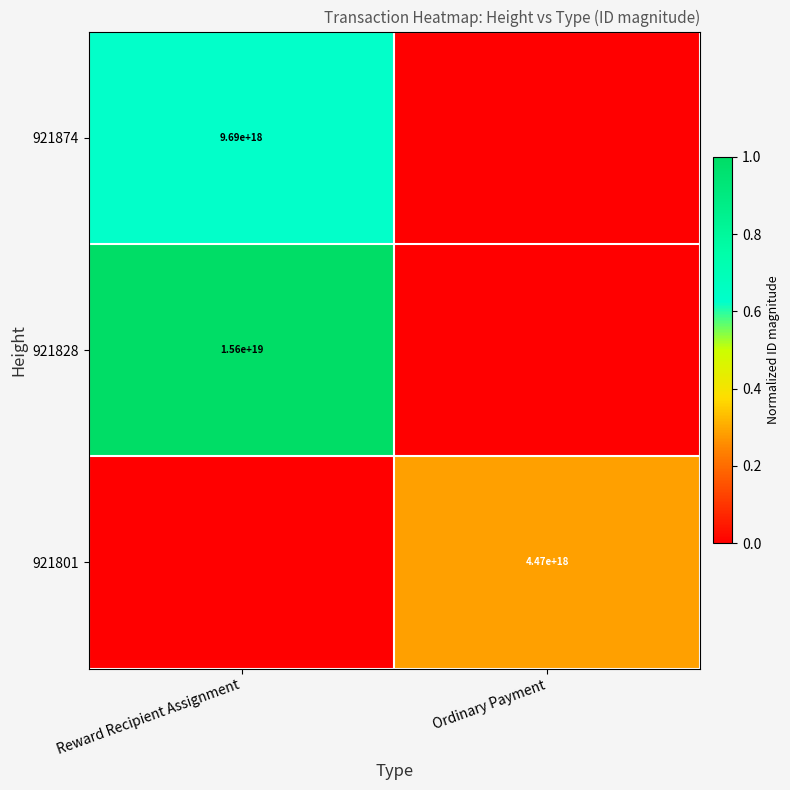

The value of 921828 at Reward Recipient Assignment is 15600000000000000000. True or false?

True